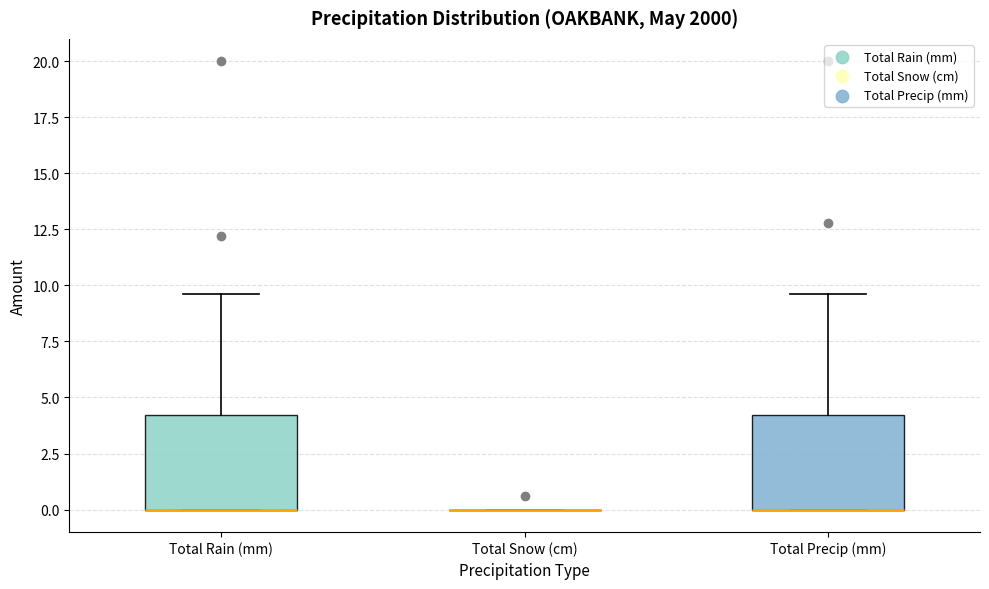

Reading left to right, transcribe this box plot: for each box, give where its median line is, the range the box spans, and where its two whiskers end, as read against the y-axis. The values are not printed on the chart, so give them approximately, as read against the axis.

Total Rain (mm): median 0.0 (drawn on the box's lower edge), box 0.0 to 4.0, whiskers 0.0 to 9.5
Total Snow (cm): box collapsed to a line at 0.0, whiskers 0.0 to 0.0
Total Precip (mm): median 0.0 (drawn on the box's lower edge), box 0.0 to 4.0, whiskers 0.0 to 9.5